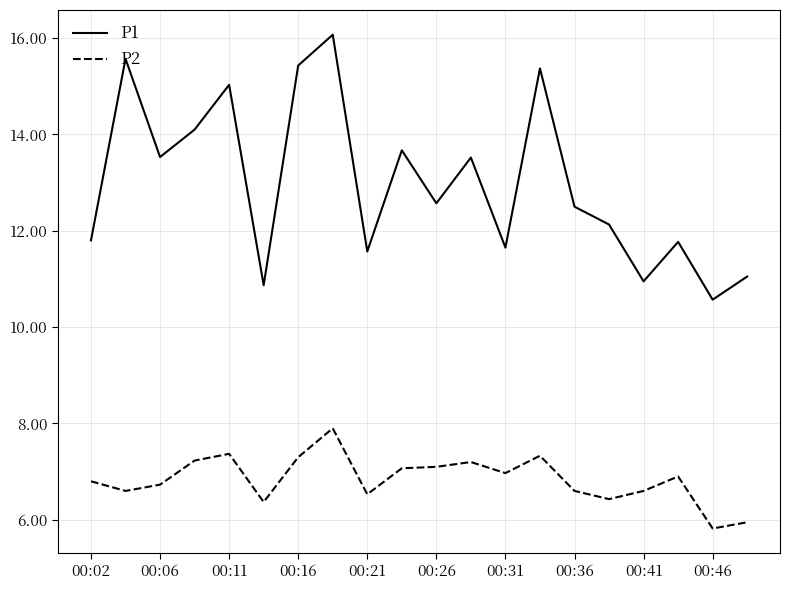

What is the difference between the maximum and minimum values in the P1 series?

5.5